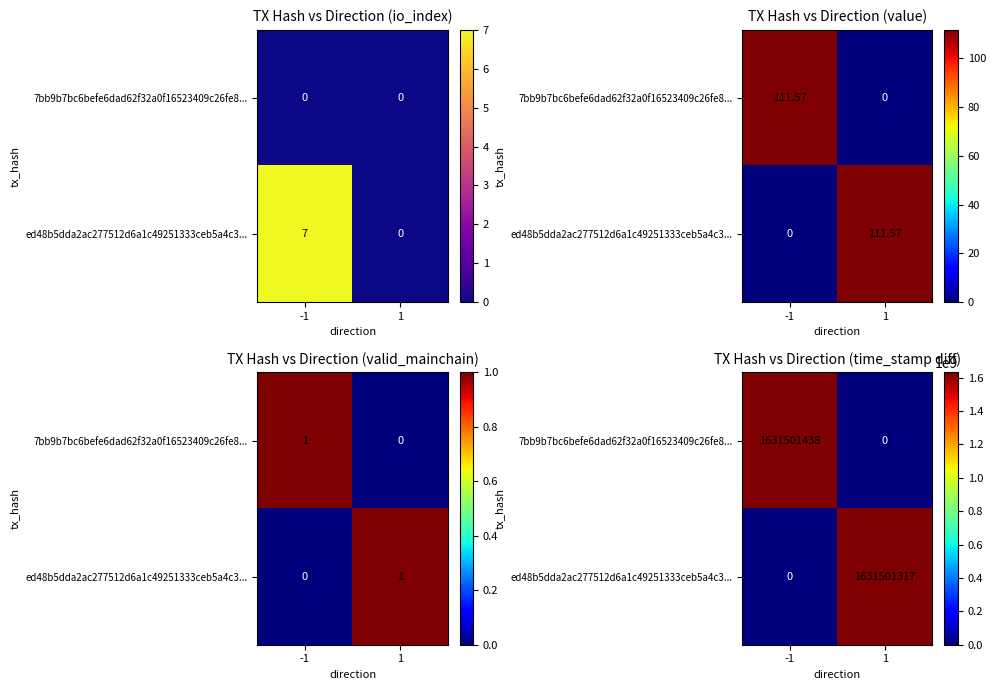

The value of 7bb9b7bc6befe6dad62f32a0f16523409c26fe8... at 1 is 0. True or false?

True